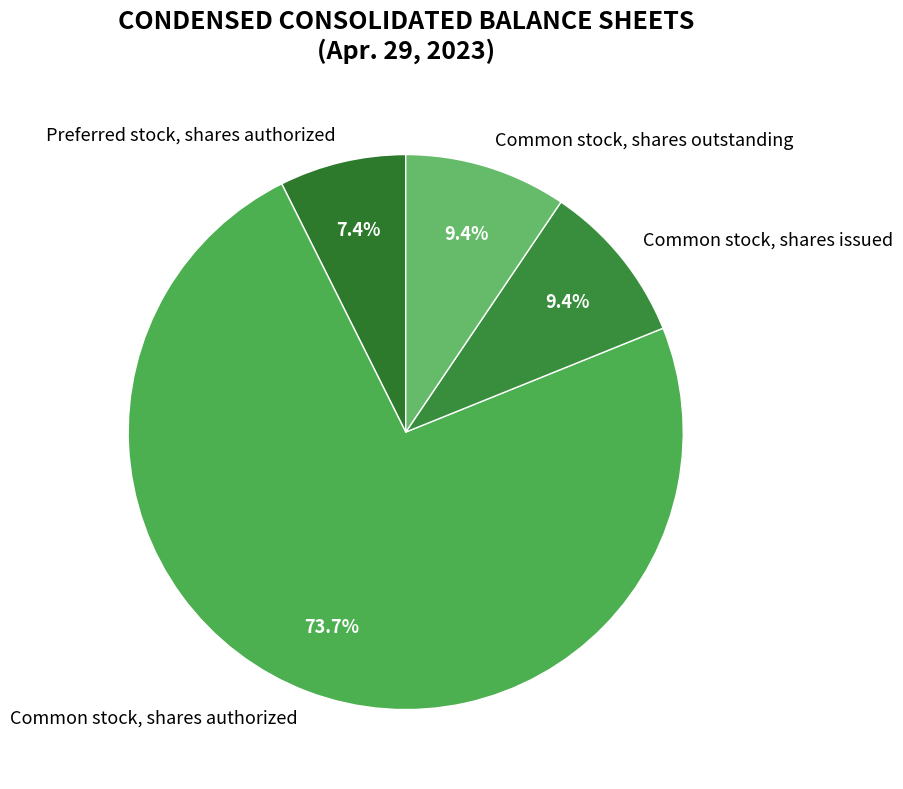

Is there a majority slice in this chart?

Yes